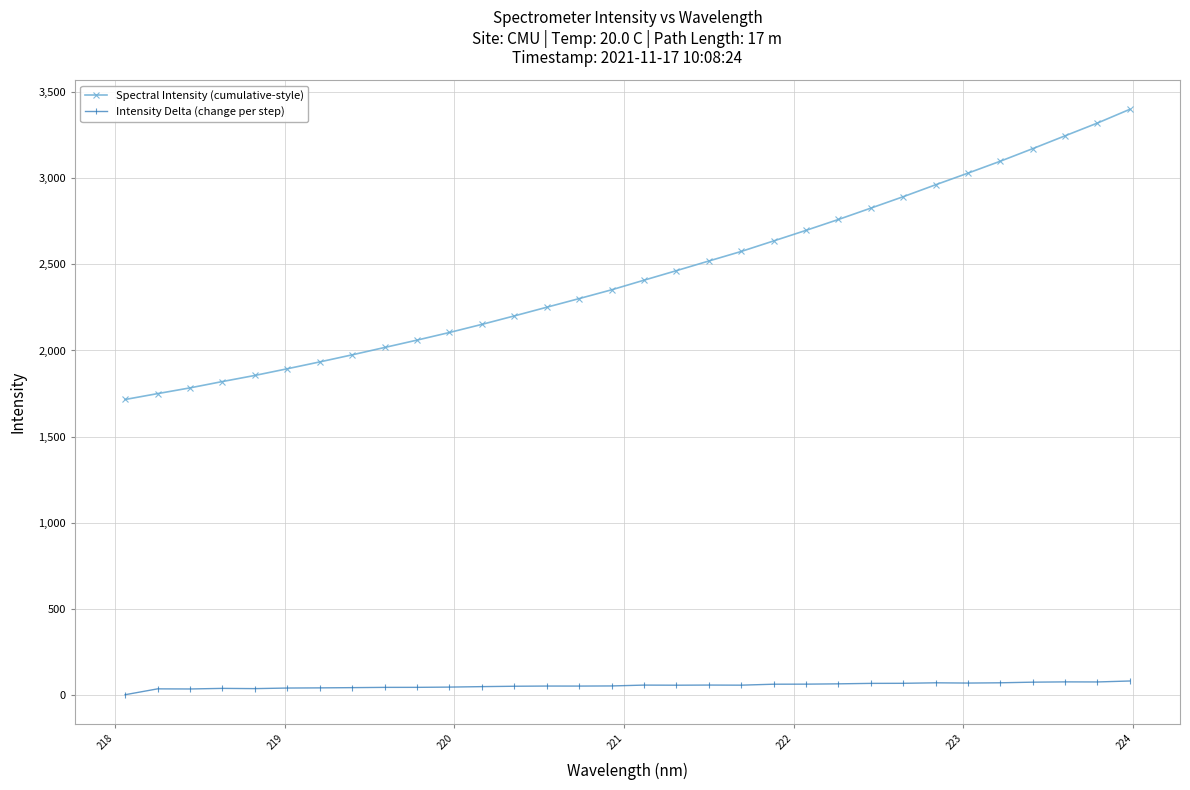

What is the highest value of the Intensity Delta (change per step) series?

79.7